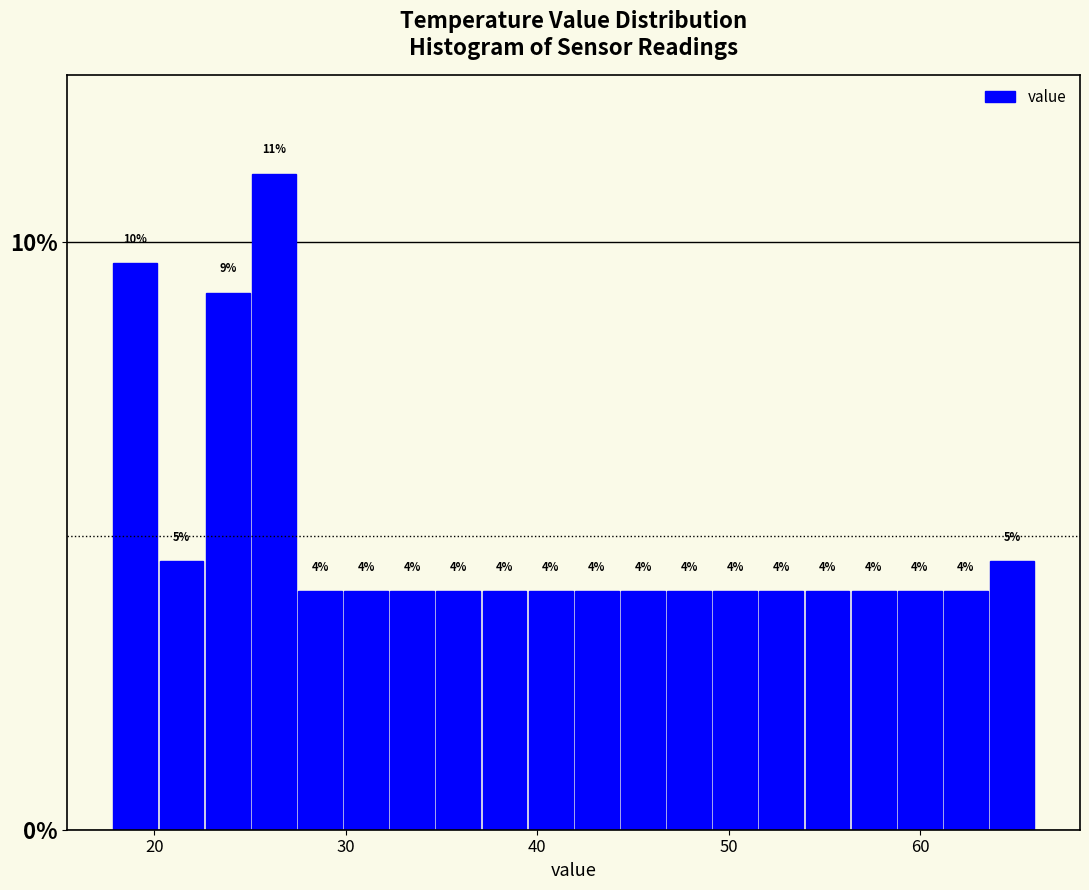

Read against the x-axis, roughly where is the centre of the tallest bar?

26